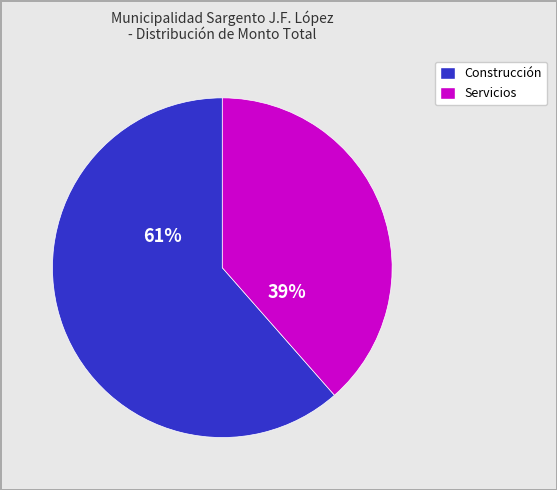

Is there any slice that represents more than half of the pie?

Yes